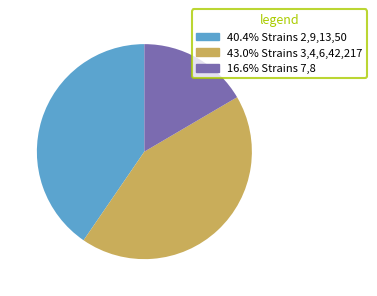

Is there a majority slice in this chart?

No